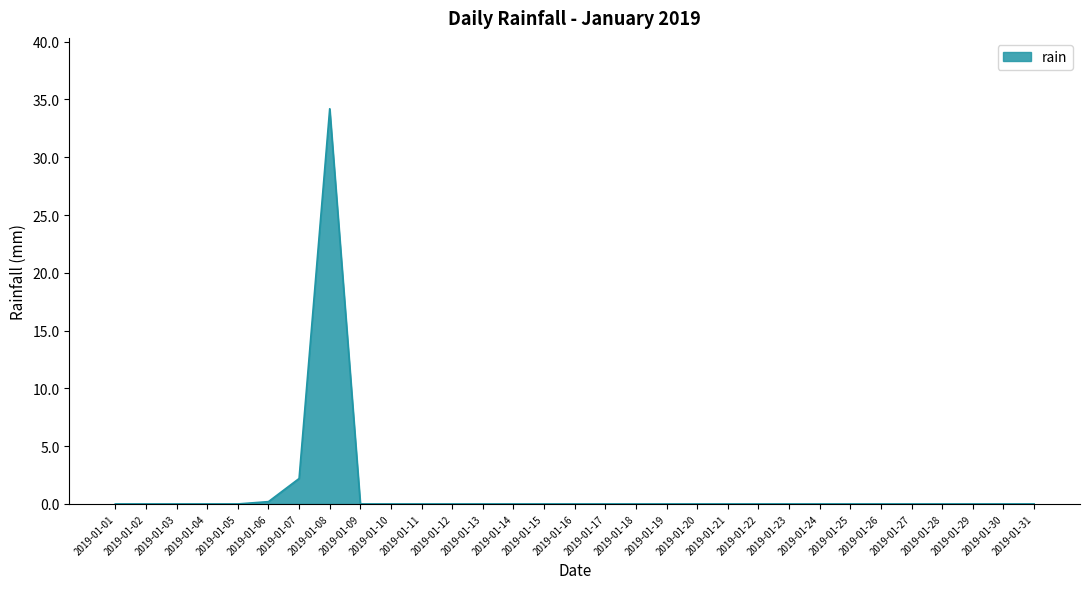

Where is the data nearest to the value 17?

2019-01-07